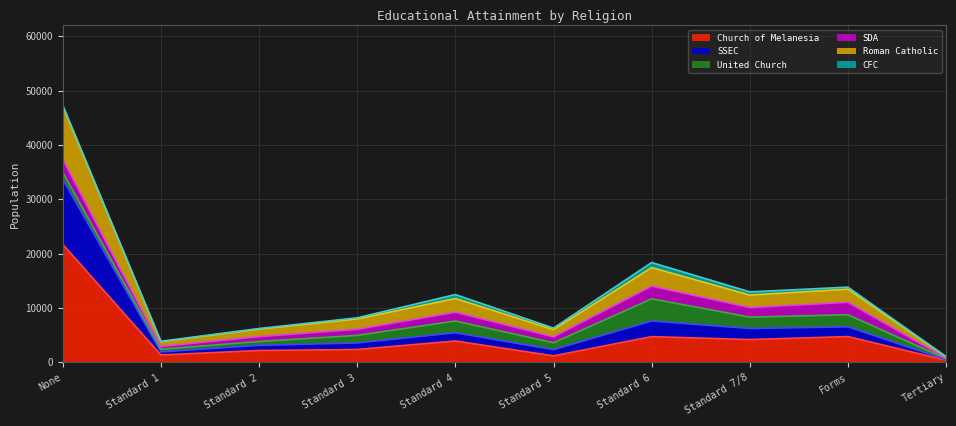

What are all the series names shown in the legend?

Church of Melanesia, SSEC, United Church, SDA, Roman Catholic, CFC